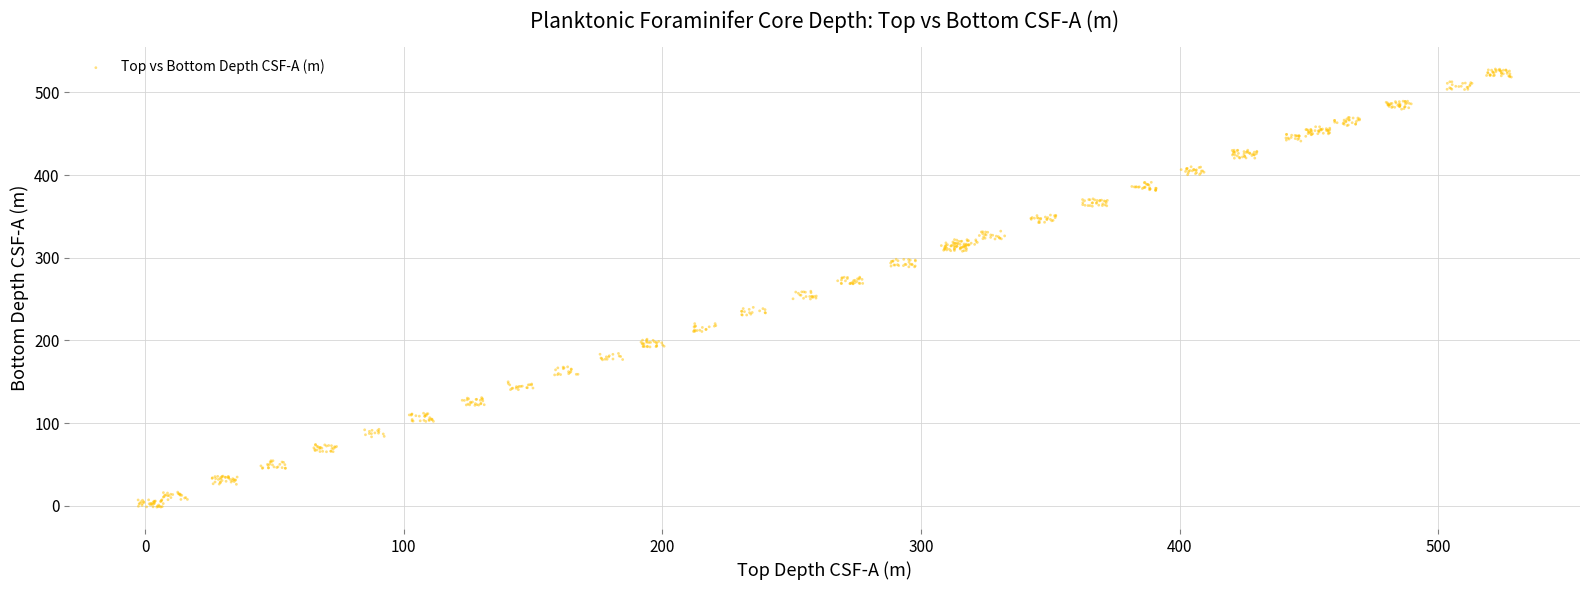

What is the range of Y values (max minus min)?

530.1